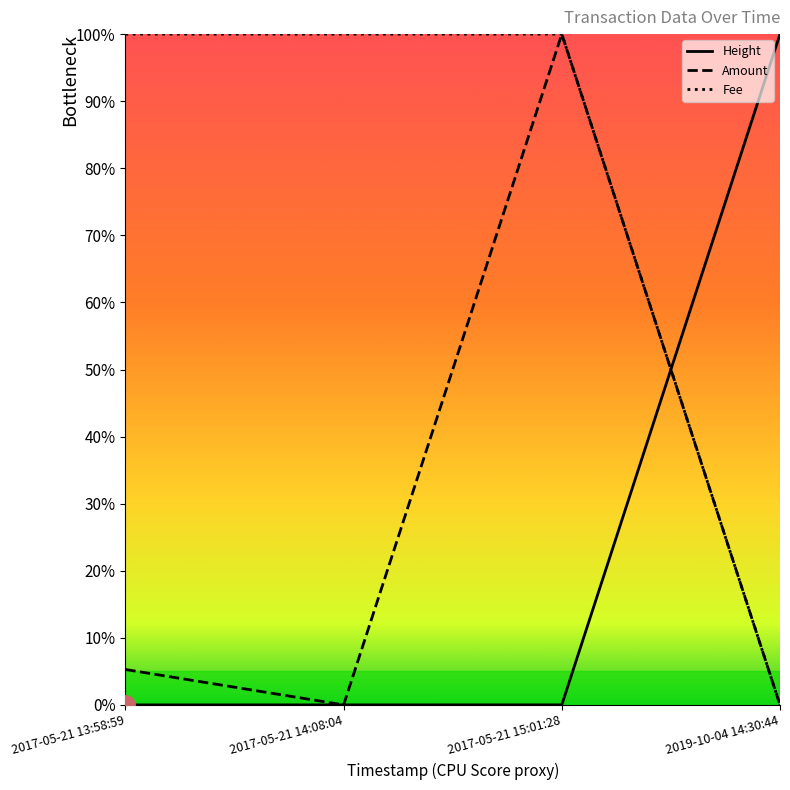

True or false: Height and Fee intersect in this chart.

True